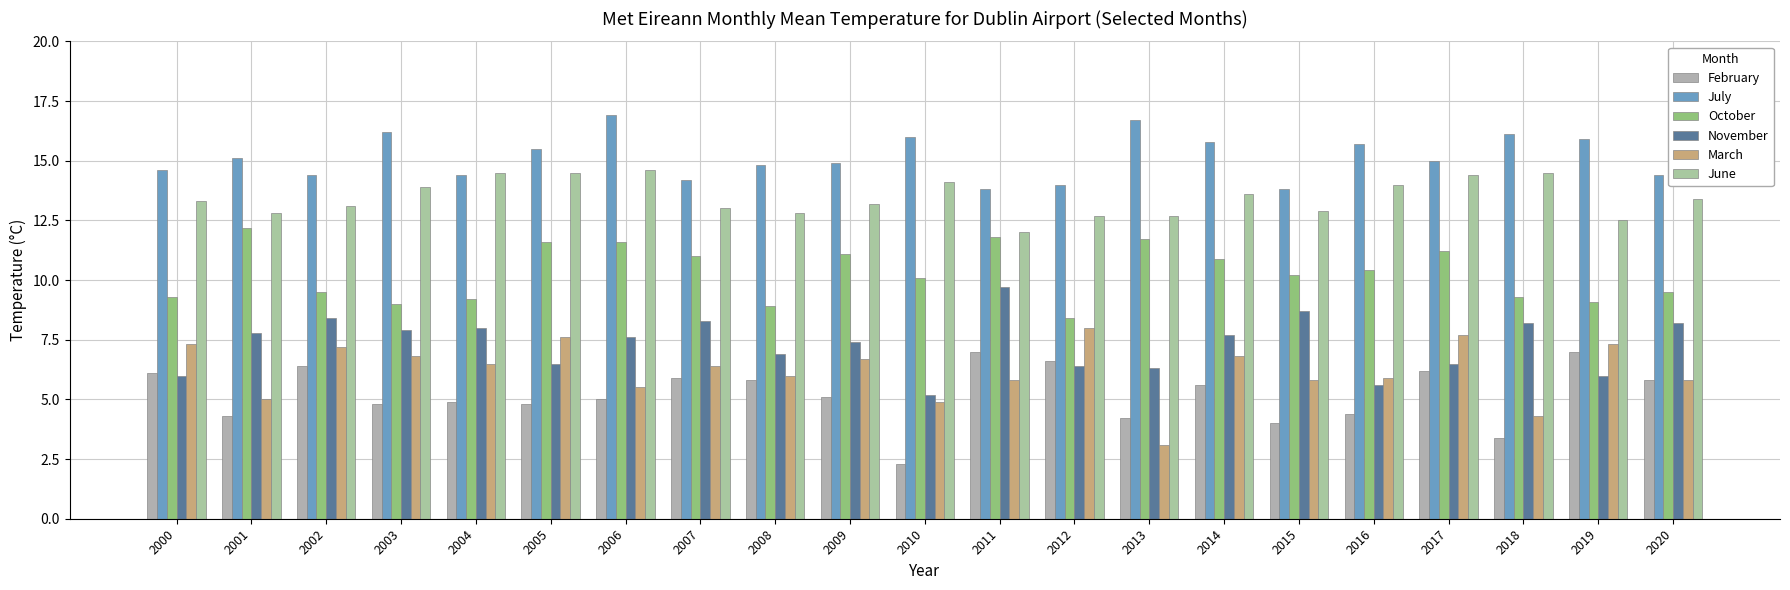

What is the total value across all series at 2007?

58.8